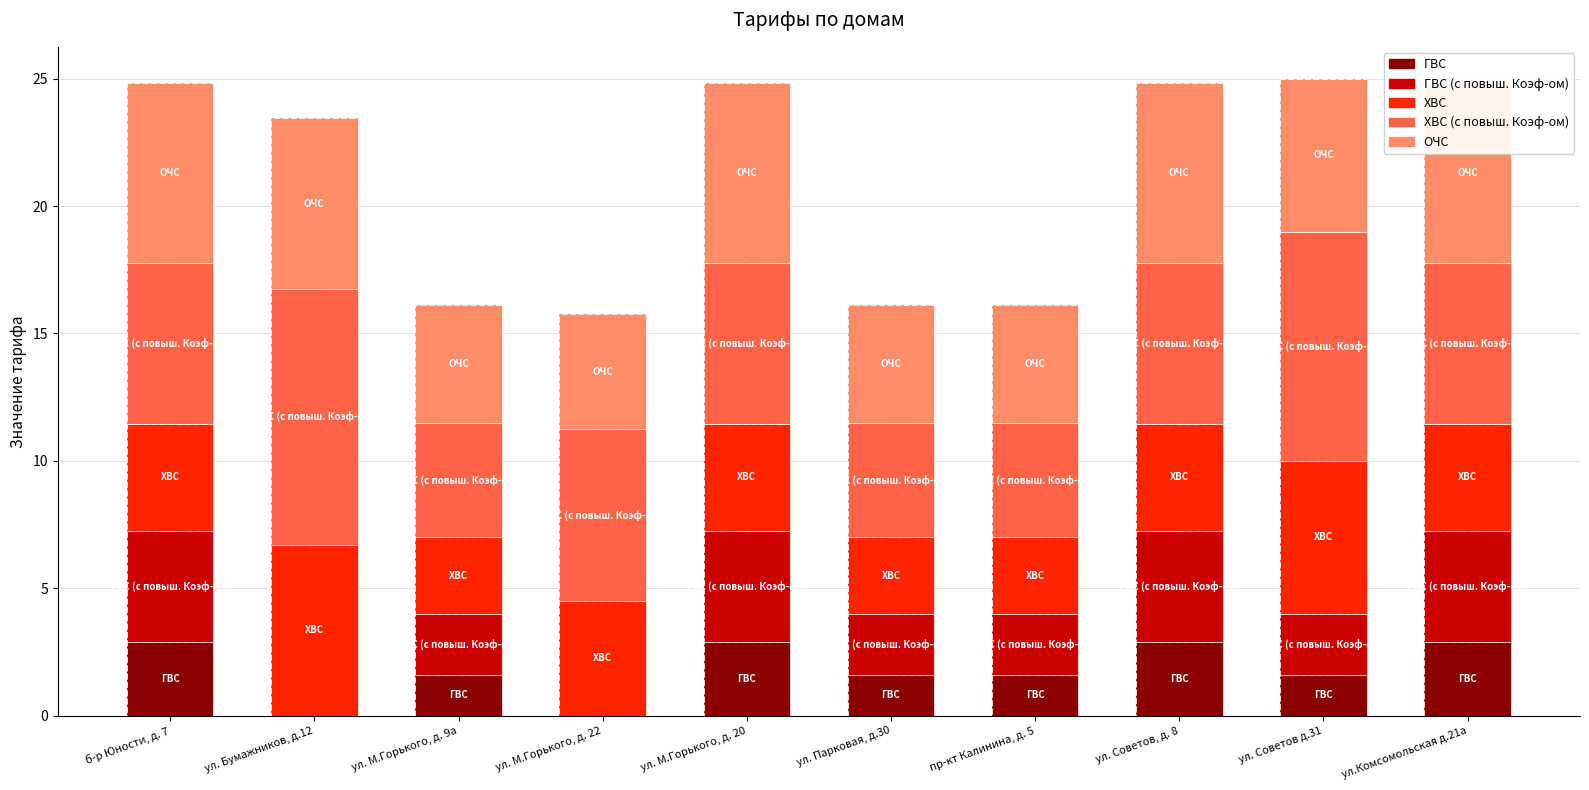

What is the difference between the ХВС (с повыш. Коэф-ом) values at ул. Парковая, д.30 and ул. Советов, д. 8?

1.8